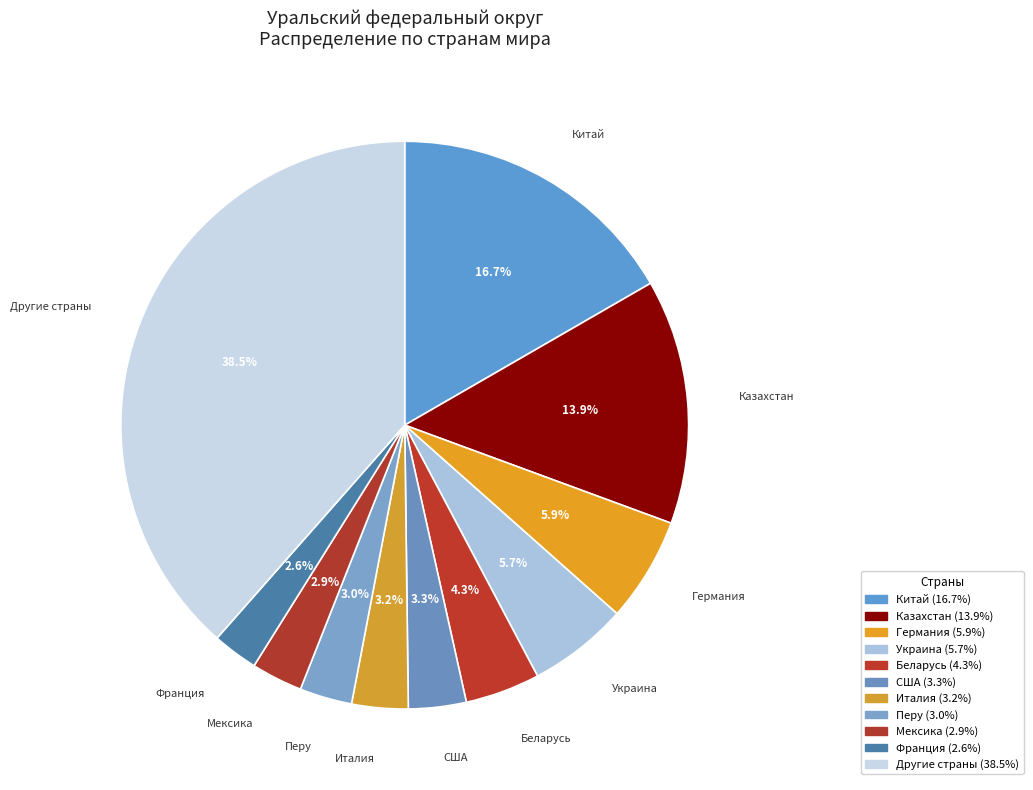

What is the ratio of the value at Китай to the value at Беларусь?

3.9